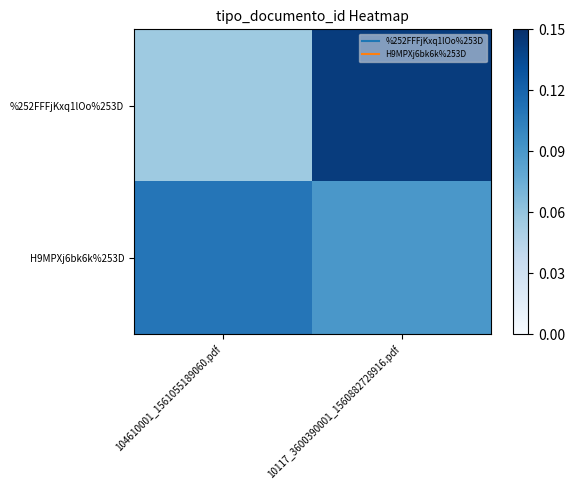

Which series has the largest total across all categories?

H9MPXj6bk6k%253D